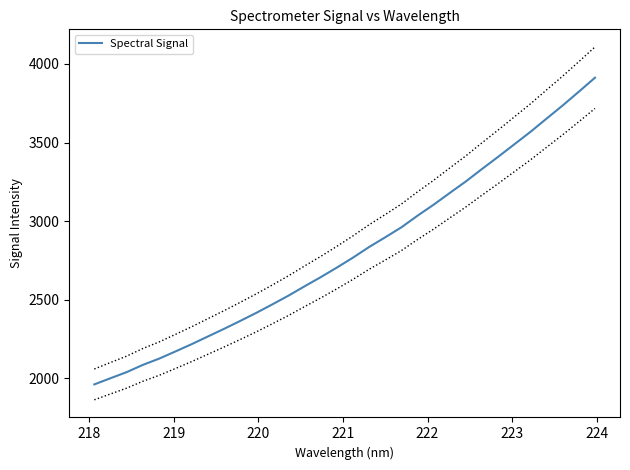

What is the minimum value for Spectral Signal?

1961.0